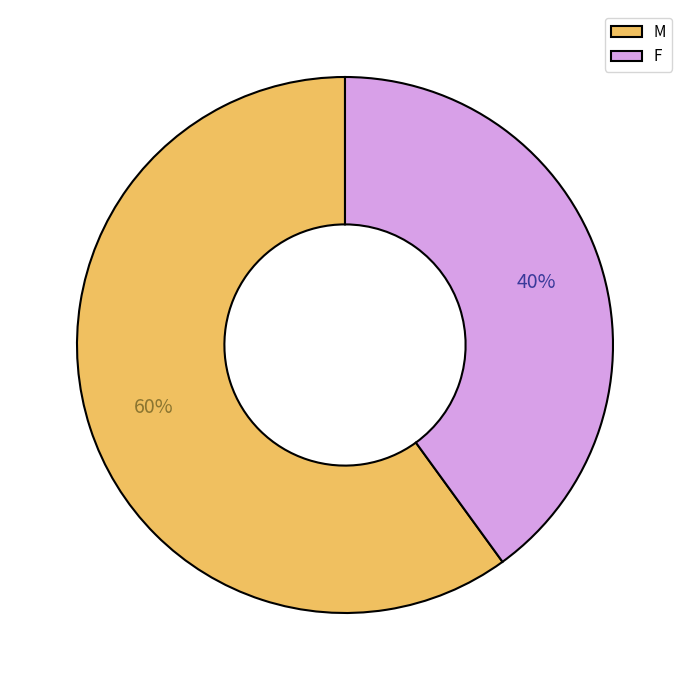

True or false: F accounts for 52% of the total.

False